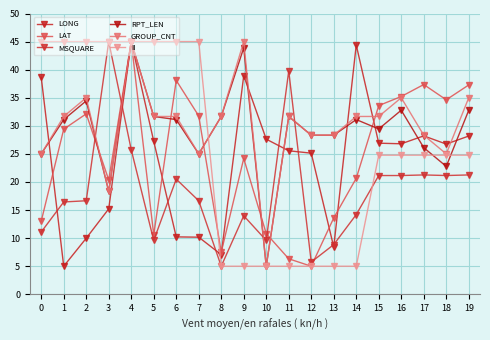

Read the MSQUARE value at 13.

8.9